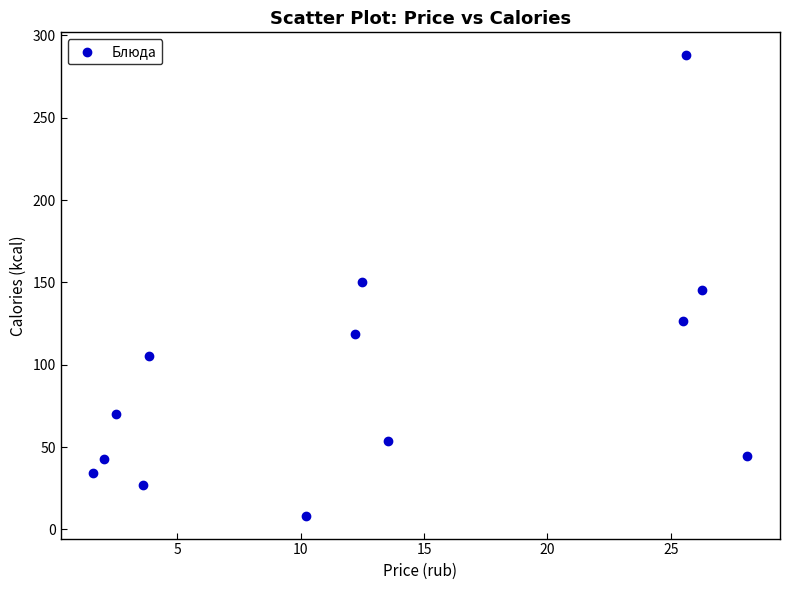

What is the range of X values (max minus min)?

26.5